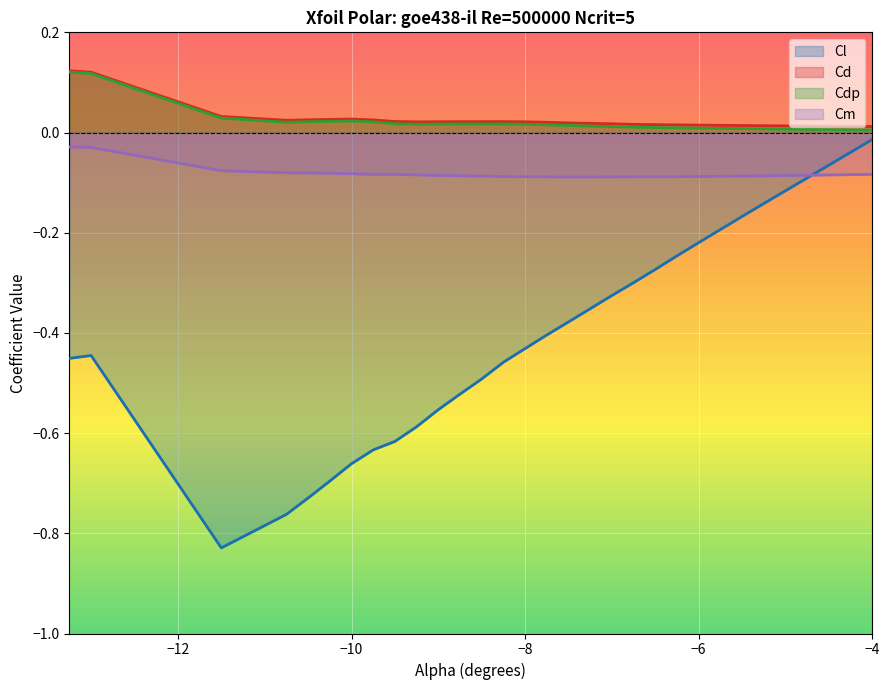

How many interior local peaks does the Cdp series have?

2